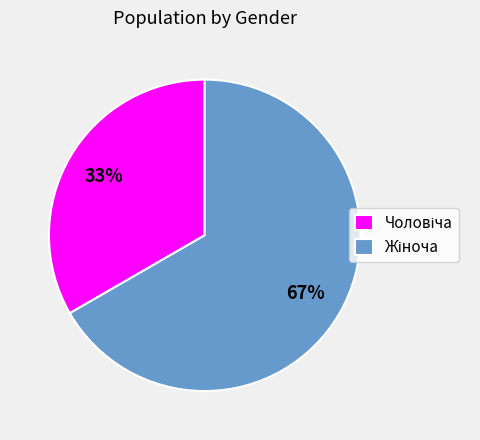

To the nearest percent, what is the average slice percentage?

50%